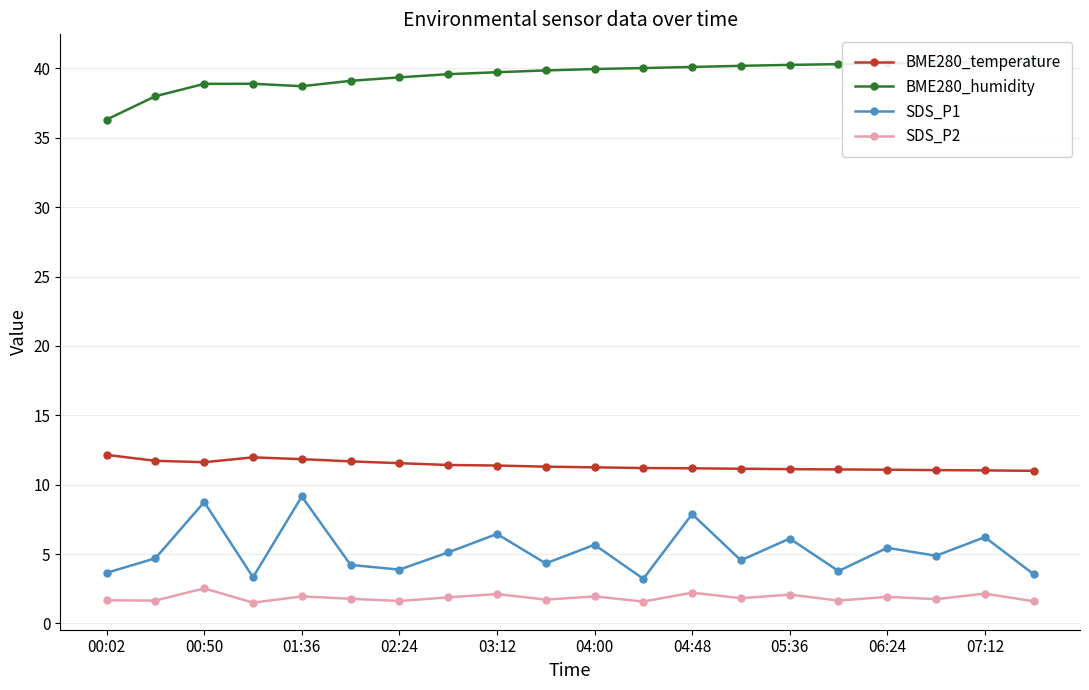

Is the value of BME280_temperature at 01:36 greater than the value of SDS_P1 at 07:12?

Yes